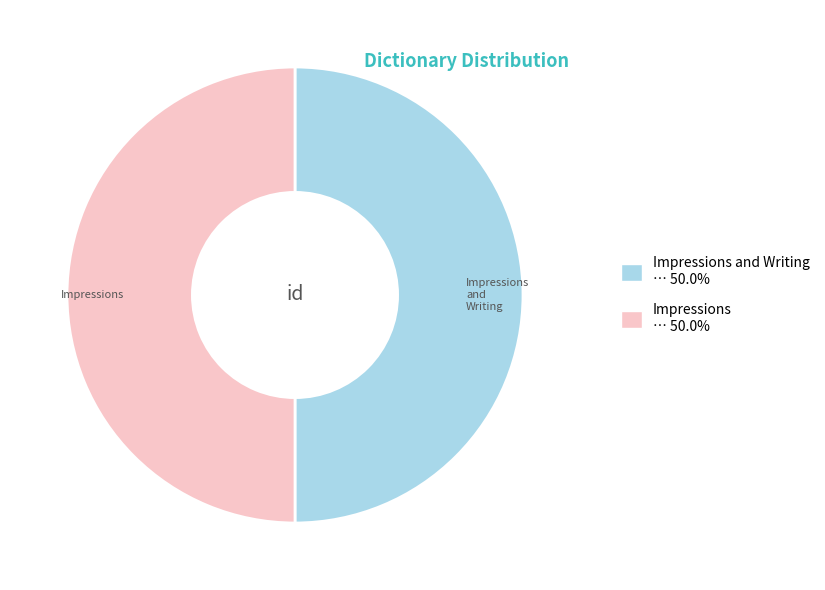

Do Impressions and Writing and Impressions together represent more than half of the pie?

Yes